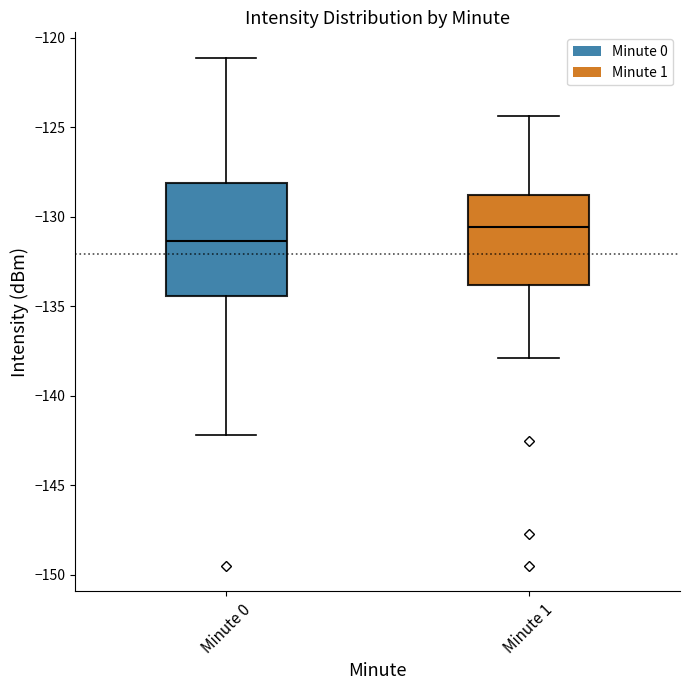

Where is the upper edge of the box for Minute 0 on the y-axis? The values are not printed on the chart, so give them approximately, as read against the axis.

-128.0